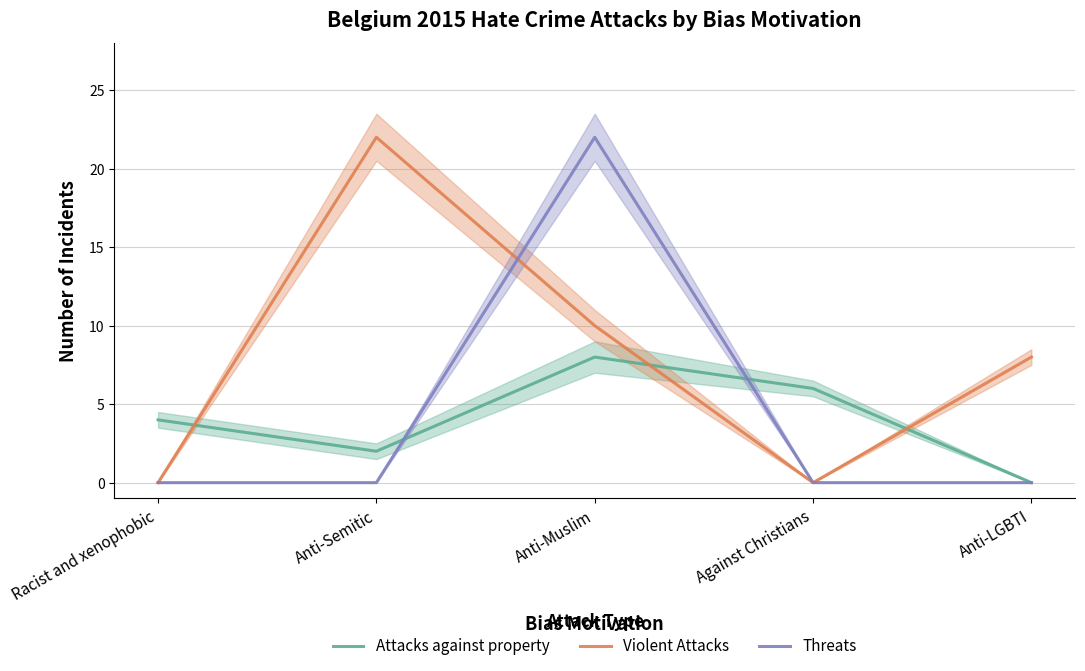

The Violent Attacks series shows 22 at Anti-Semitic. True or false?

True